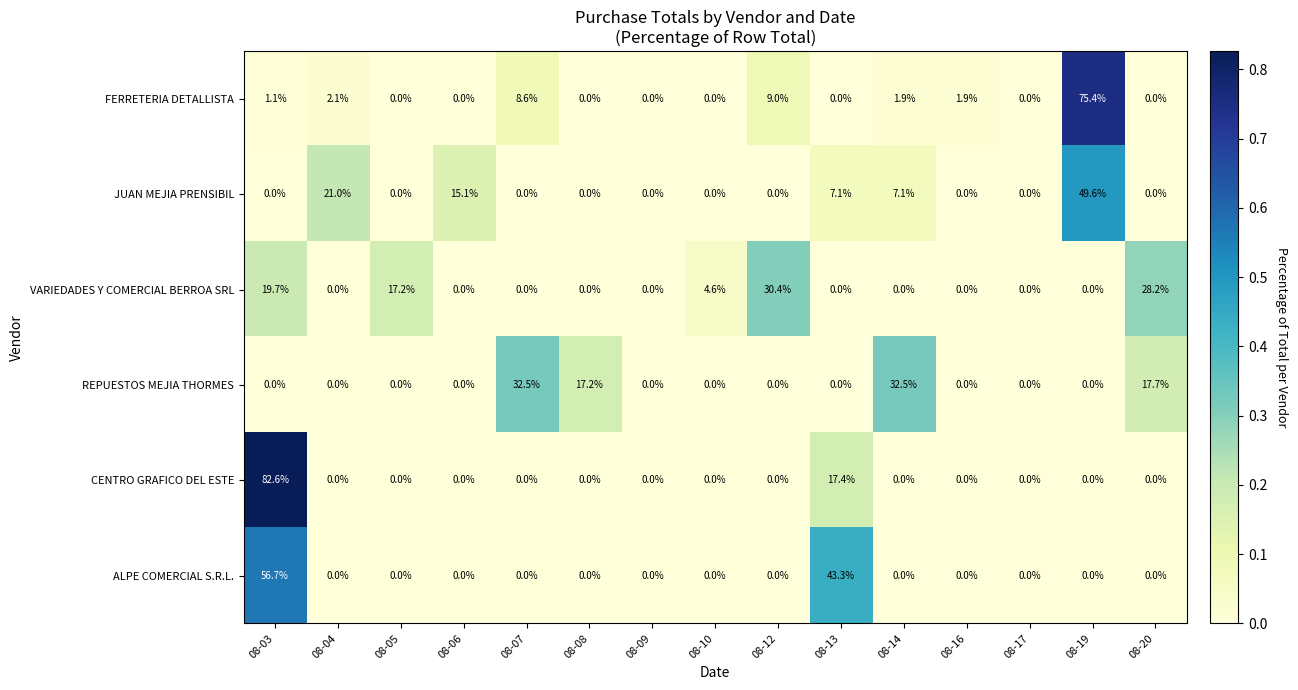

True or false: JUAN MEJIA PRENSIBIL has a value of 36.7 at 08-04.

False